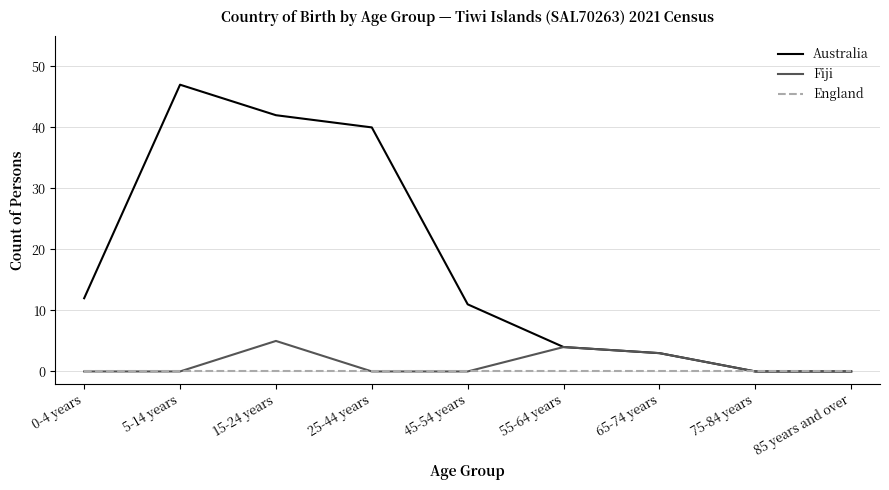

Reading left to right, extract all data points from this chart.

Australia: 0-4 years=12	5-14 years=47	15-24 years=42	25-44 years=40	45-54 years=11	55-64 years=4	65-74 years=3	75-84 years=0	85 years and over=0
Fiji: 0-4 years=0	5-14 years=0	15-24 years=5	25-44 years=0	45-54 years=0	55-64 years=4	65-74 years=3	75-84 years=0	85 years and over=0
England: 0-4 years=0	5-14 years=0	15-24 years=0	25-44 years=0	45-54 years=0	55-64 years=0	65-74 years=0	75-84 years=0	85 years and over=0